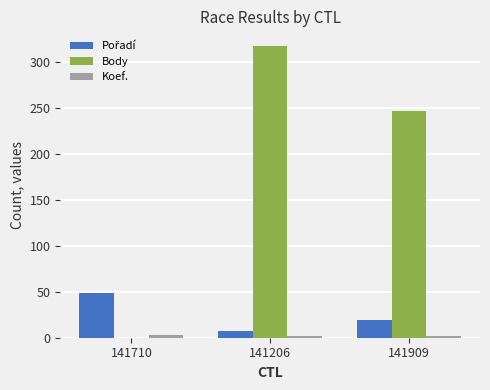

At which category is the sum across all series the highest?

141206